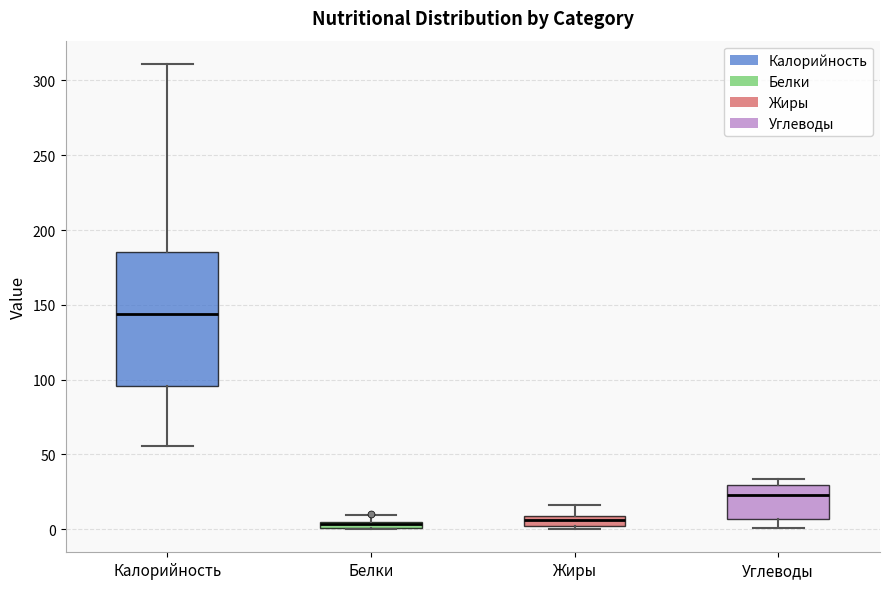

Where does the lower whisker of the box for Калорийность end on the y-axis? The values are not printed on the chart, so give them approximately, as read against the axis.

55